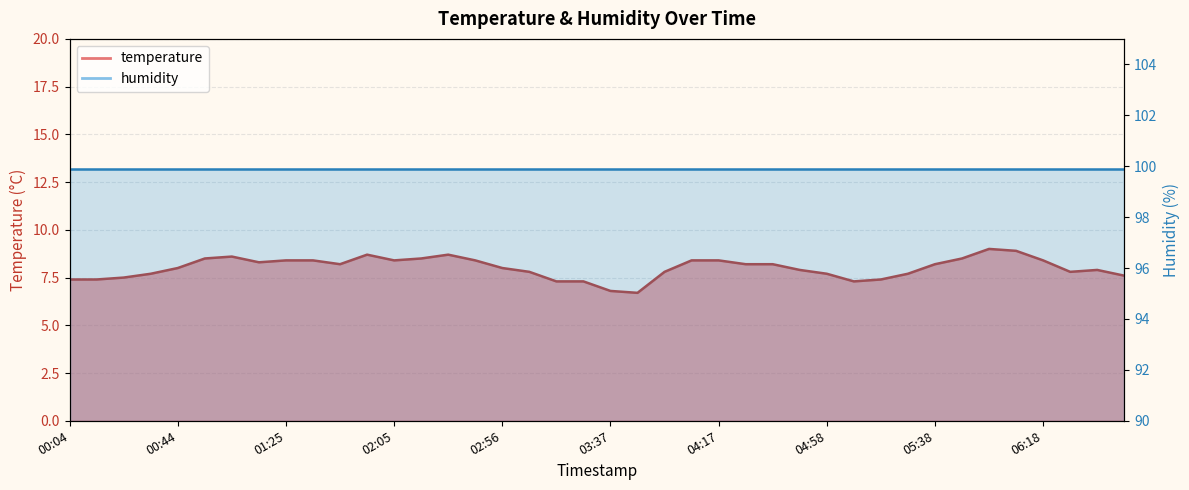

The chart shows a value of 1.9 at 04:07. True or false?

False